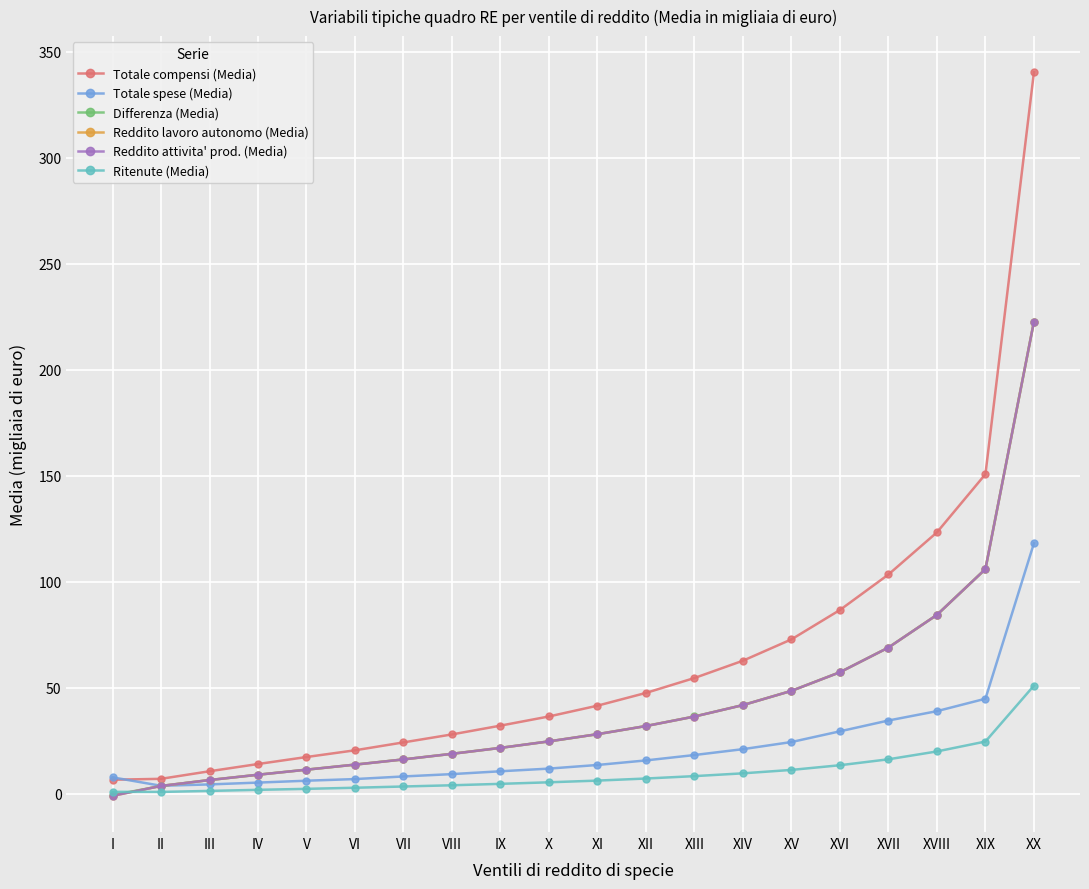

True or false: Totale spese (Media) has a value of 11.9 at X.

True